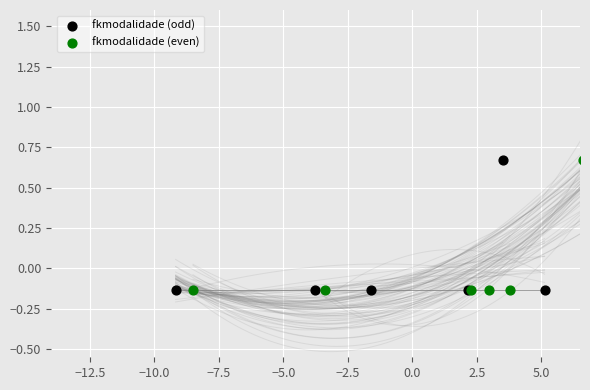

What are all the series names shown in the legend?

fkmodalidade (odd), fkmodalidade (even)